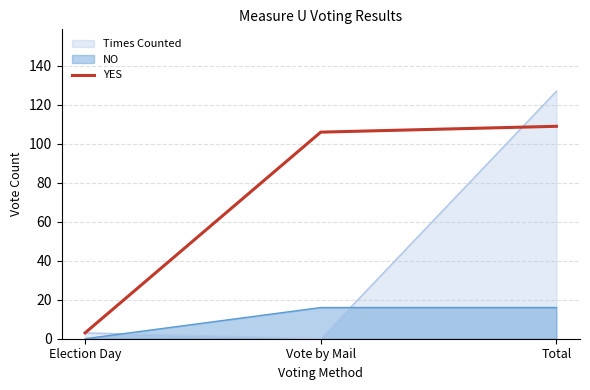

Reading left to right, what are all the values shown in this chart?

3	106	109